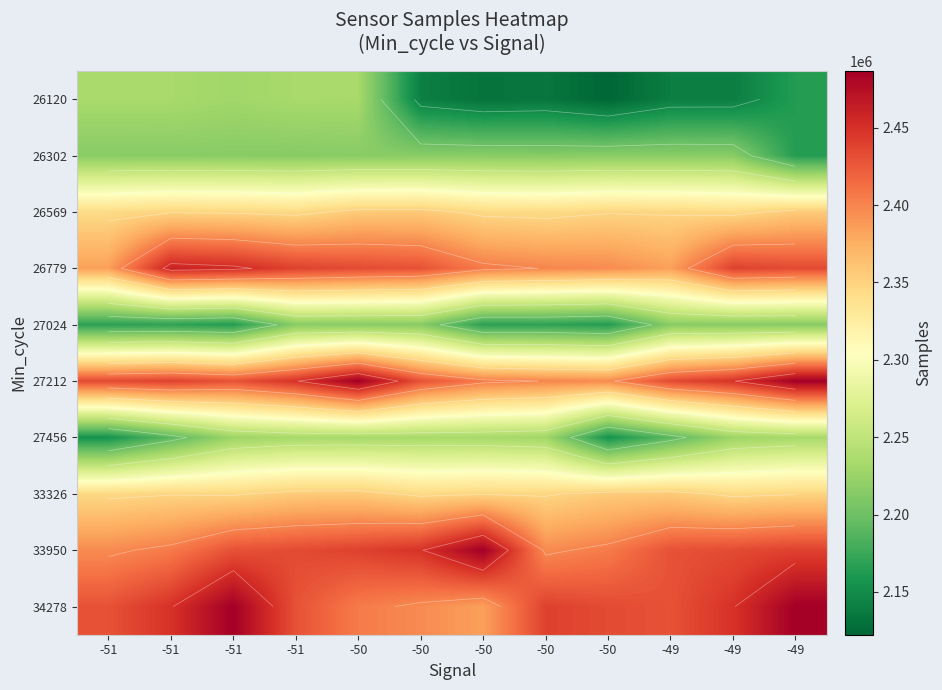

Count the number of data series in this chart.

10